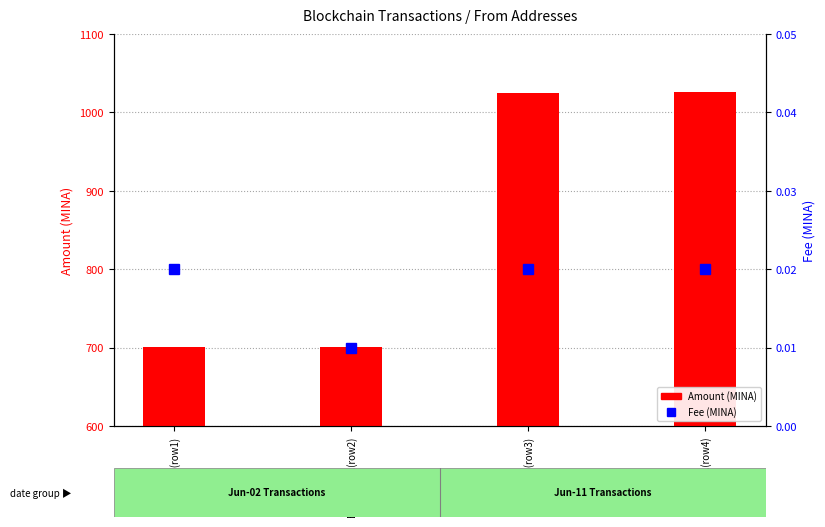

Count the number of categories in the chart.

4